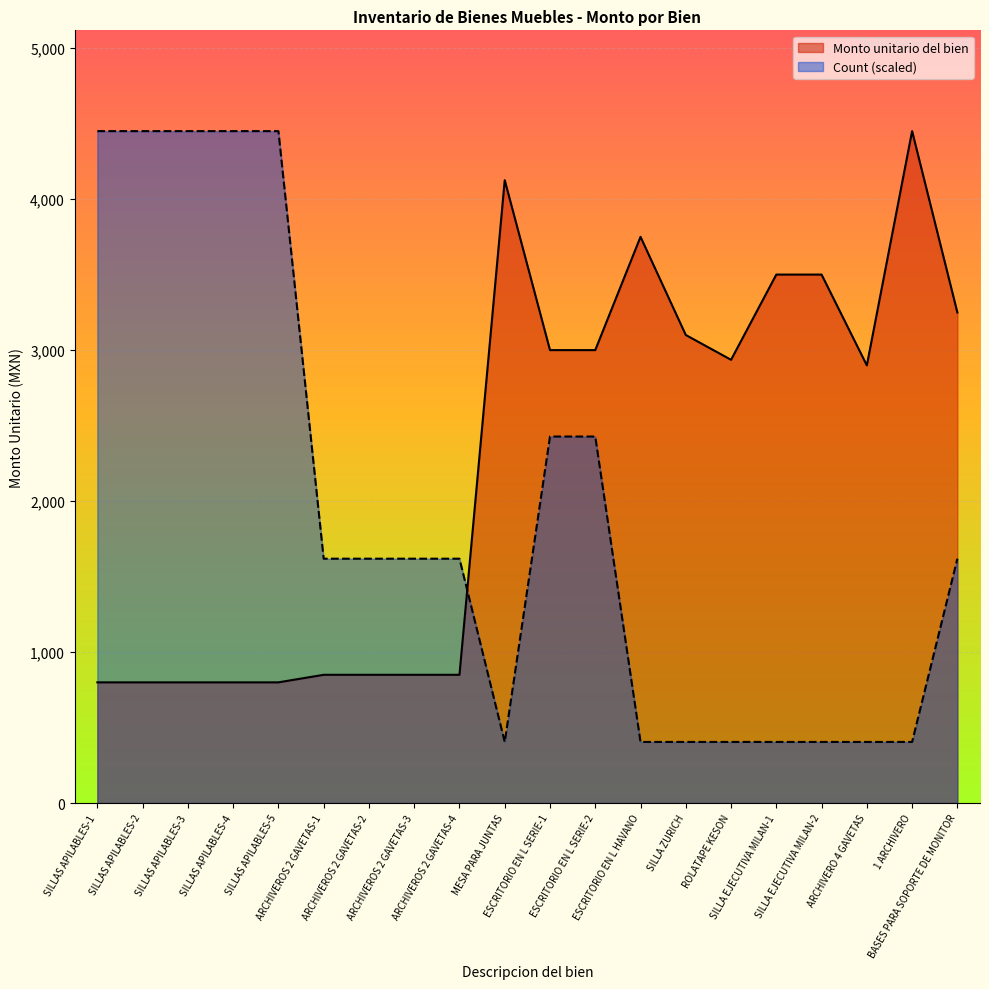

Does the chart display data point markers on the line(s)?

No